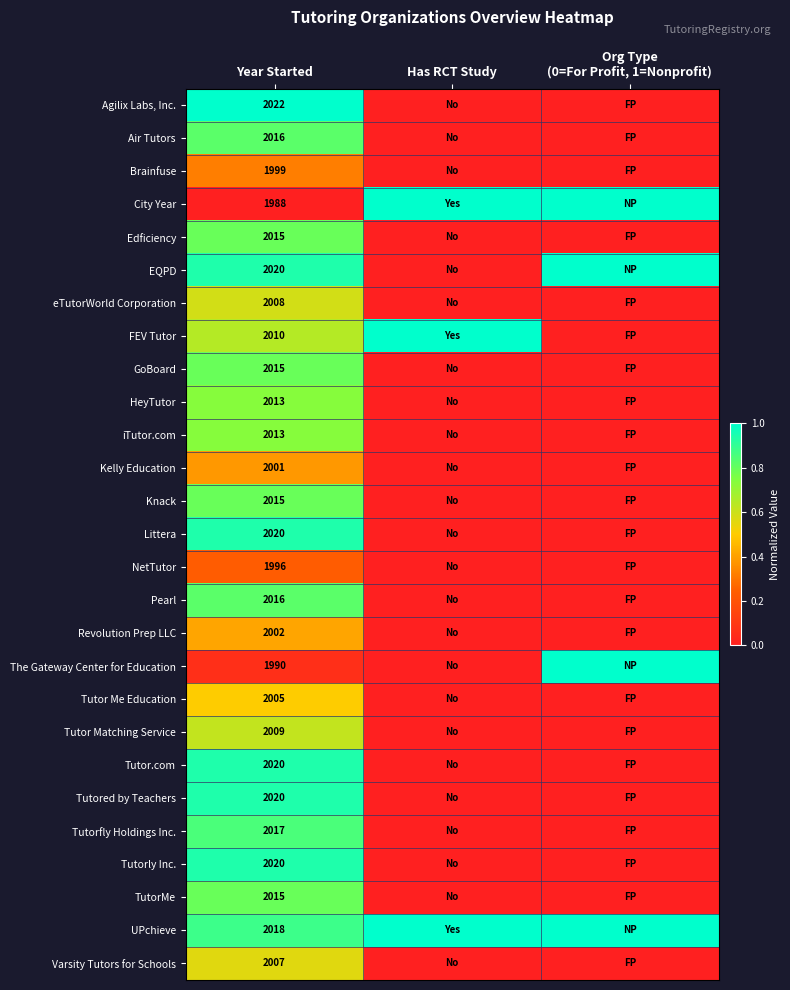

The Tutorly Inc. series shows 3084 at Year Started. True or false?

False